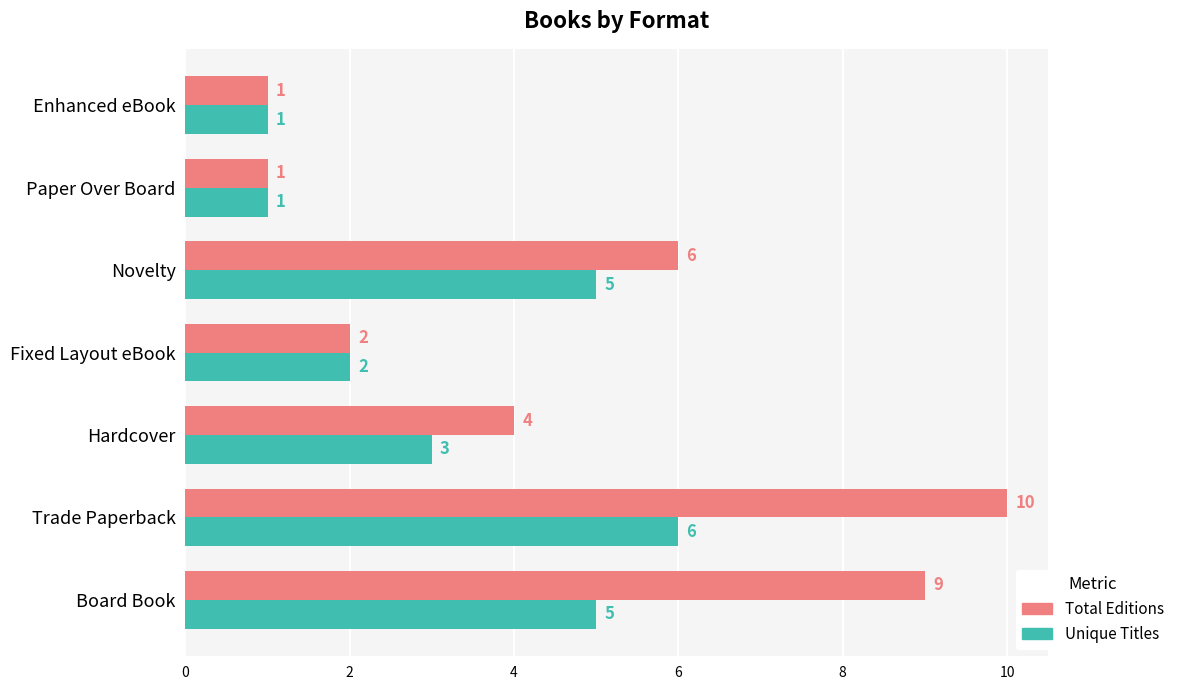

At which label is Unique Titles closest to 3?

Hardcover